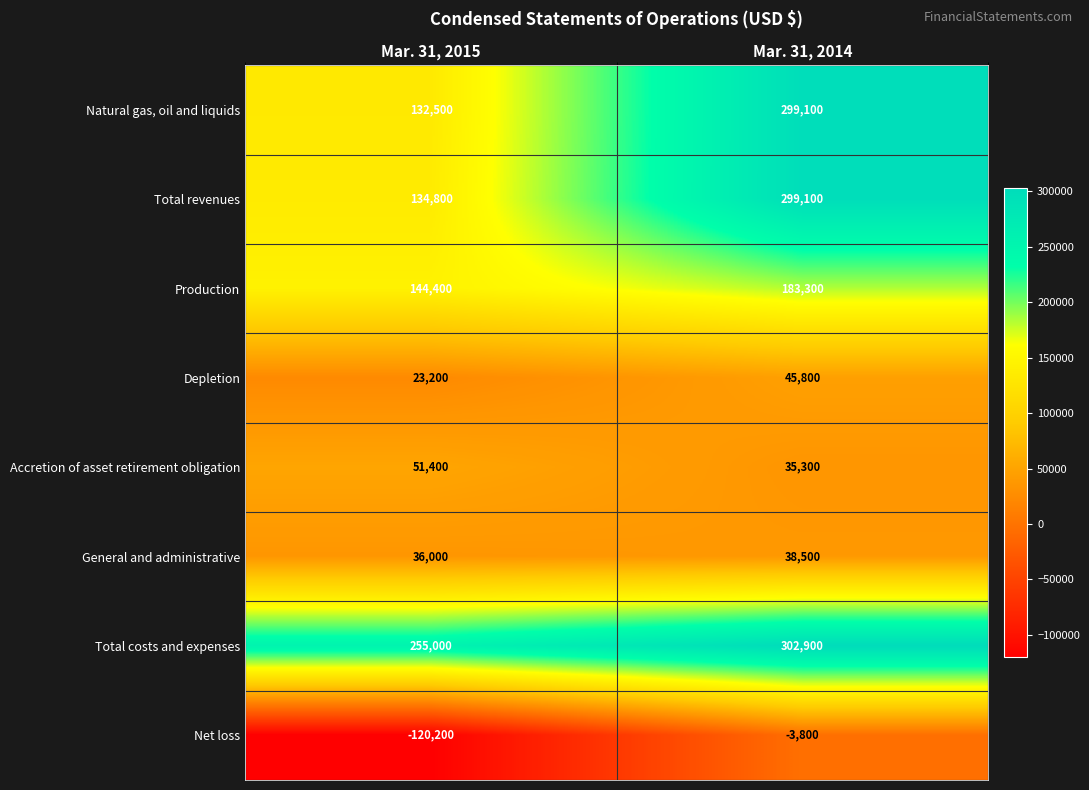

True or false: Accretion of asset retirement obligation has a value of 59128 at Mar. 31, 2014.

False